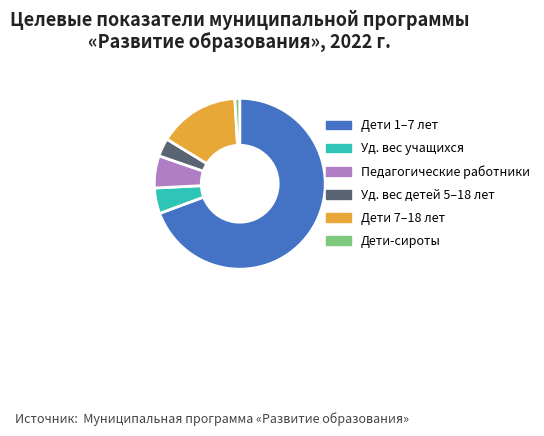

True or false: Дети 7–18 лет accounts for 28% of the total.

False